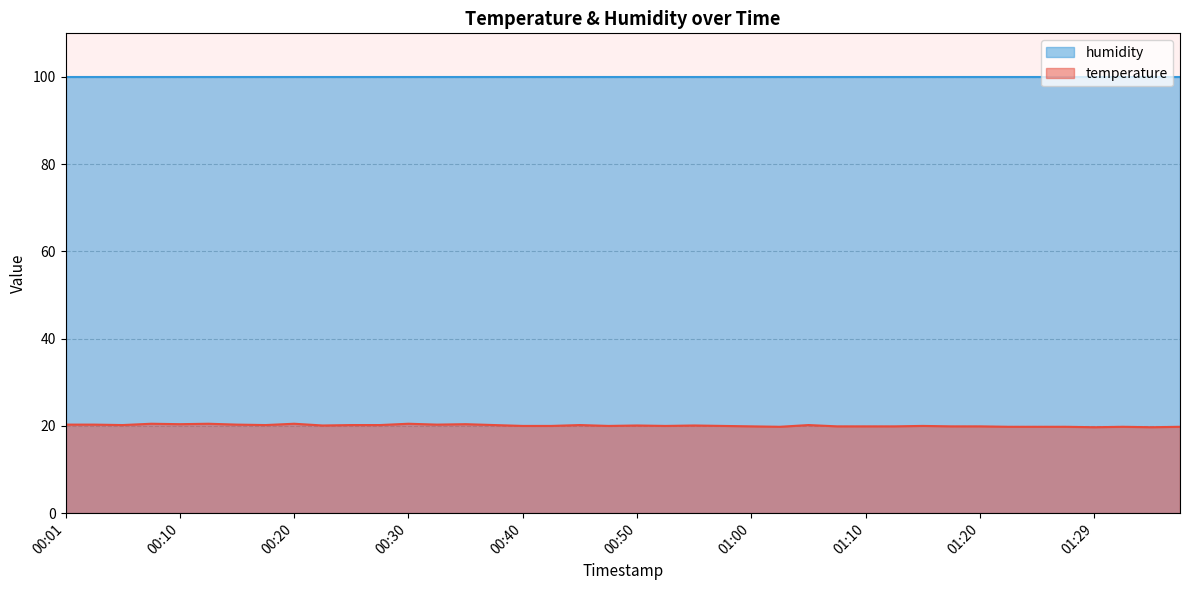

List the labels in order of value, smallest first.

01:29, 01:34, 01:02, 01:22, 01:24, 01:27, 01:32, 01:37, 01:00, 01:07, 01:10, 01:12, 01:17, 01:20, 00:40, 00:42, 00:47, 00:52, 00:57, 01:15, 00:23, 00:50, 00:55, 00:05, 00:18, 00:25, 00:27, 00:37, 00:45, 01:05, 00:01, 00:03, 00:15, 00:32, 00:10, 00:35, 00:08, 00:13, 00:20, 00:30